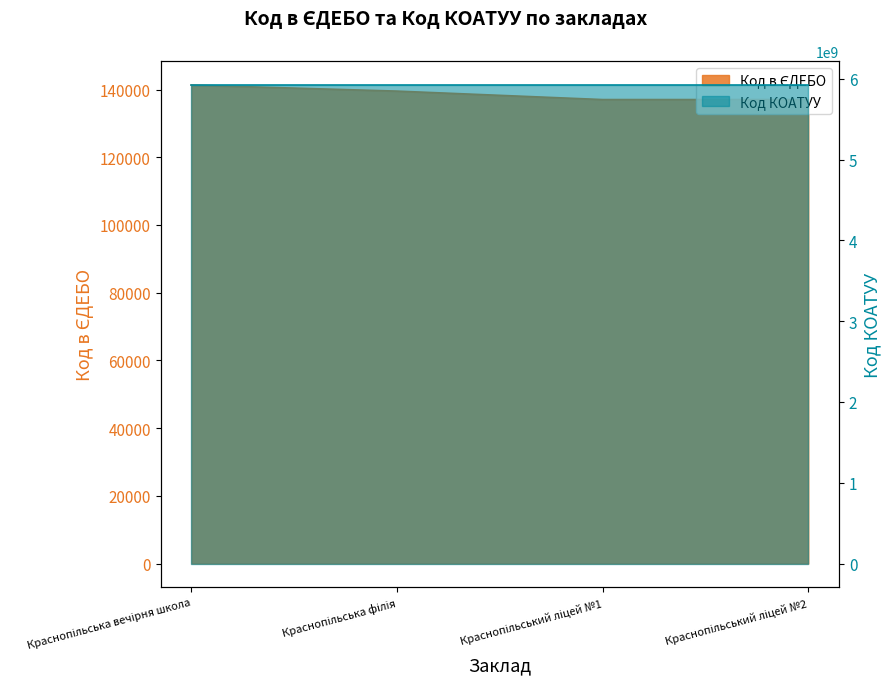

How many interior local valleys (lower than both neighbors) does the data have?

1